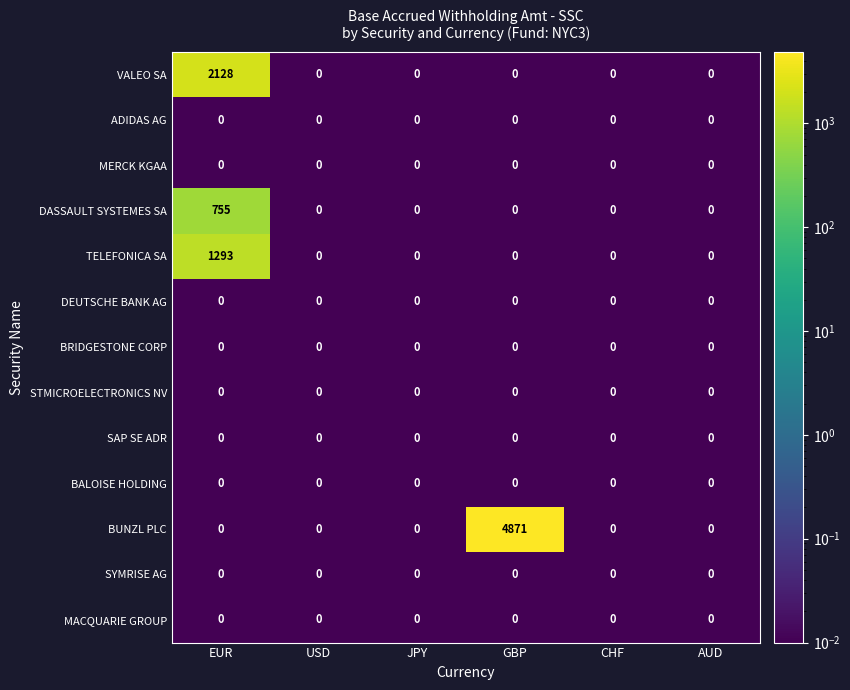

How many distinct data groups are displayed?

13